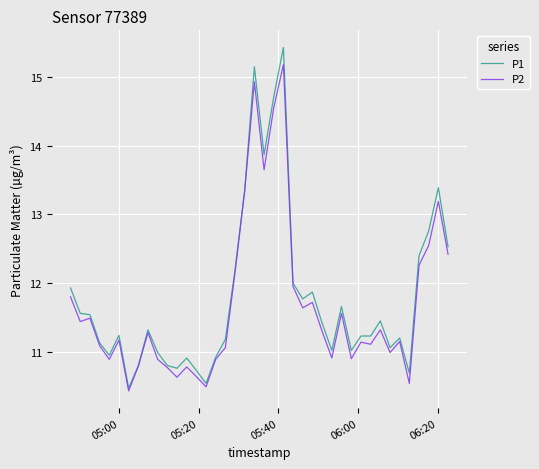

What is the greatest value displayed?

15.4